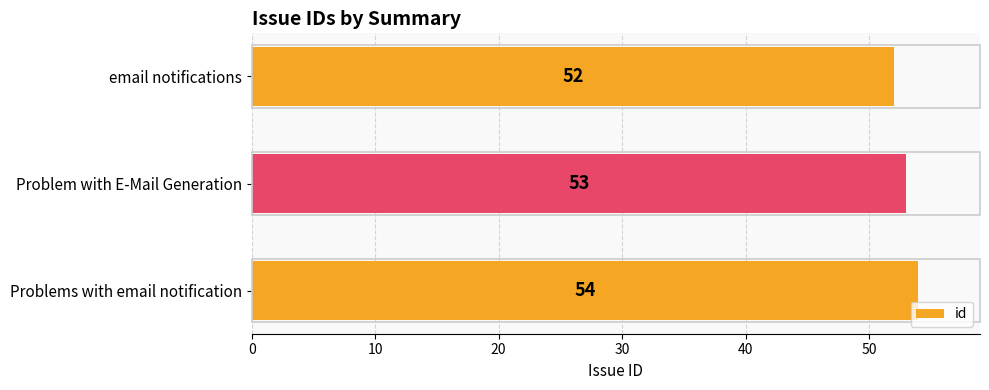

Which has a higher value, email notifications or Problems with email notification?

Problems with email notification